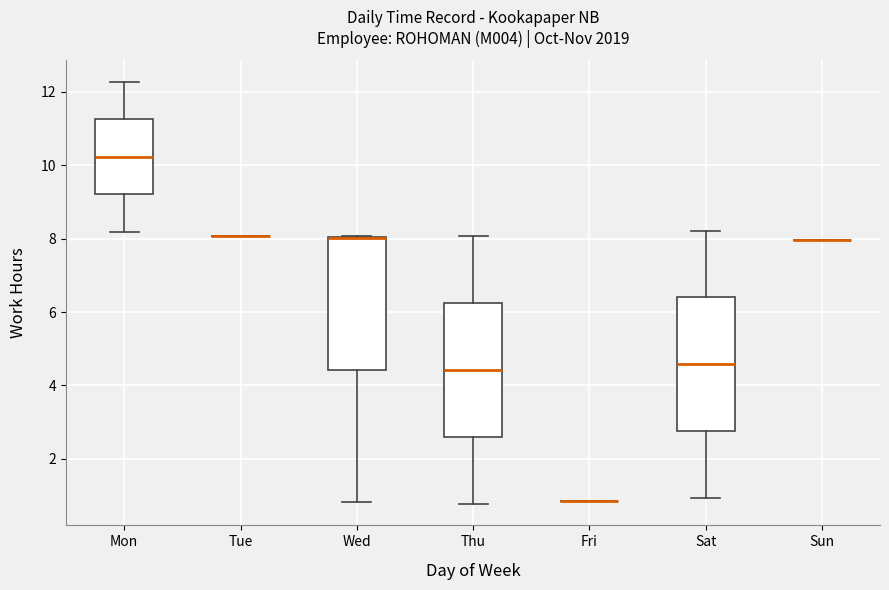

Reading left to right, read every box against the y-axis: the position of its median line, the range the box covers, and the ends of its whiskers. The values are not printed on the chart, so give them approximately, as read against the axis.

Mon: median 10.2, box 9.2 to 11.2, whiskers 8.2 to 12.2
Tue: box collapsed to a line at 8.0, whiskers 8.0 to 8.0
Wed: median 8.0 (drawn on the box's upper edge), box 4.4 to 8.0, whiskers 0.8 to 8.0
Thu: median 4.4, box 2.6 to 6.2, whiskers 0.8 to 8.0
Fri: box collapsed to a line at 0.8, whiskers 0.8 to 0.8
Sat: median 4.6, box 2.8 to 6.4, whiskers 1.0 to 8.2
Sun: box collapsed to a line at 8.0, whiskers 8.0 to 8.0